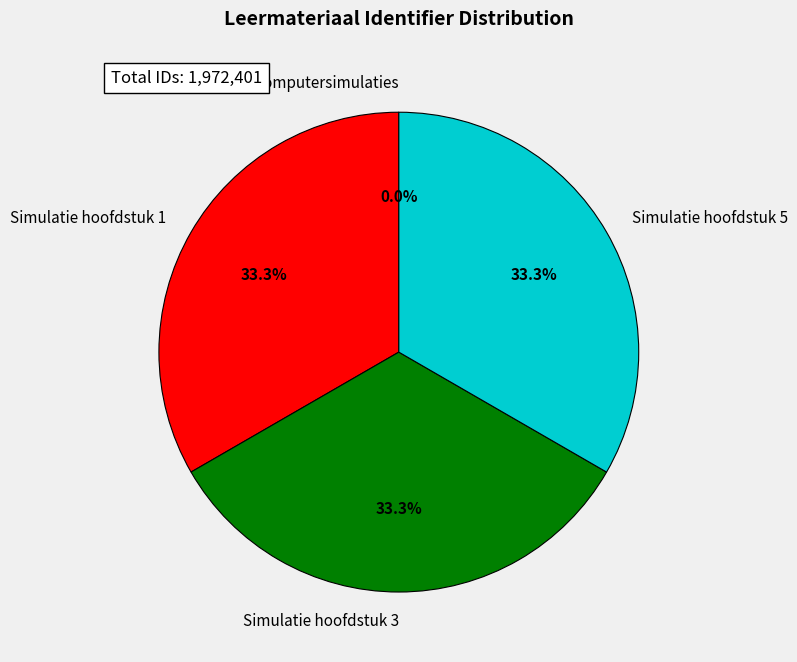

To the nearest percent, what portion does Simulatie hoofdstuk 3 represent?

33%